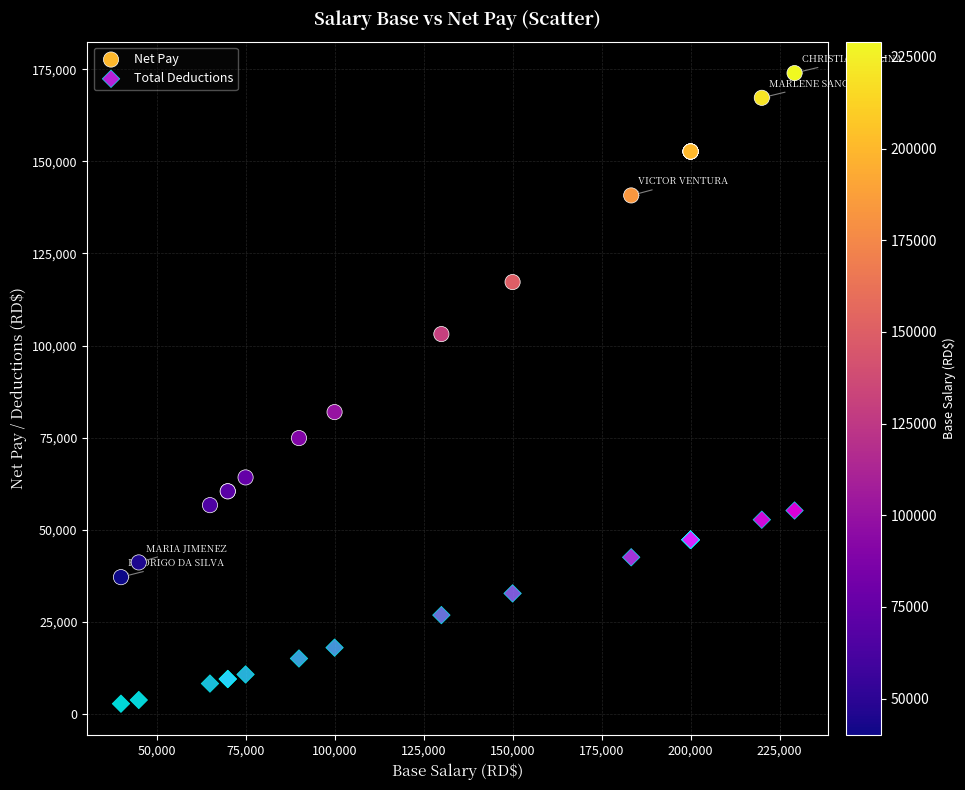

Which series reaches the minimum Y coordinate?

Total Deductions